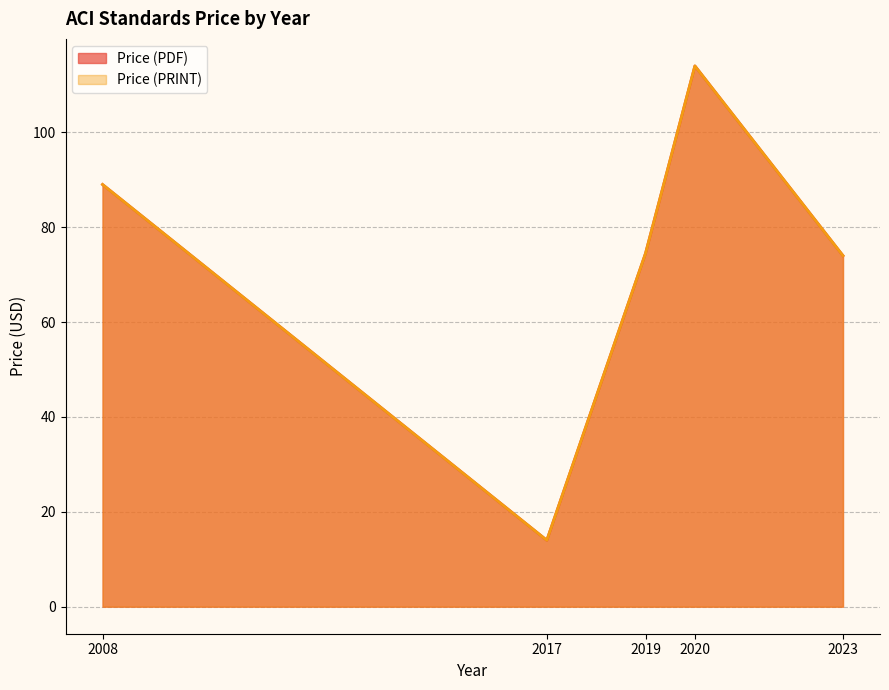

Is it true that Price (PDF) equals 135.9 at 2008?

False